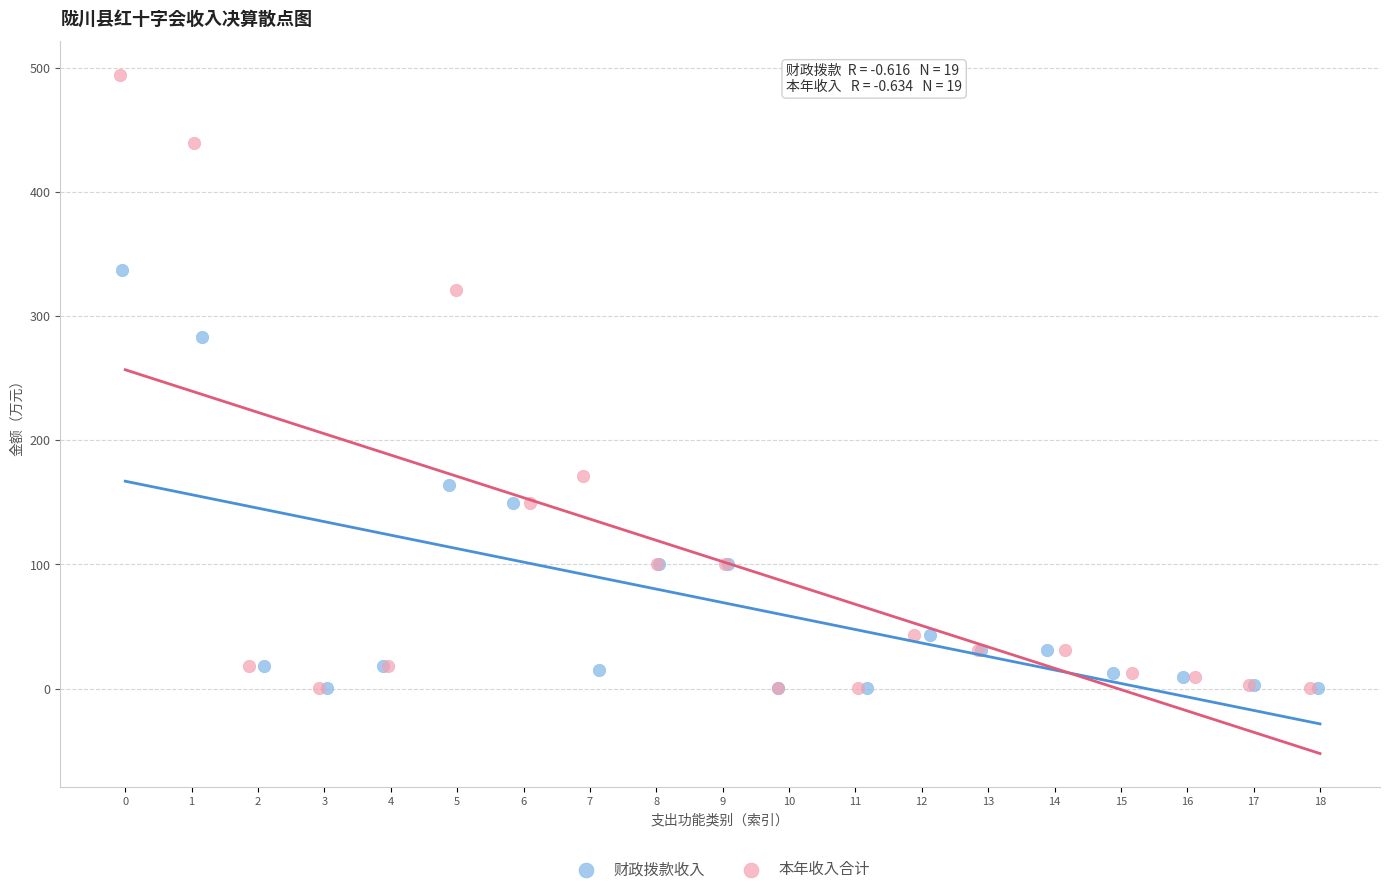

Which series has the widest spread of Y values?

本年收入合计